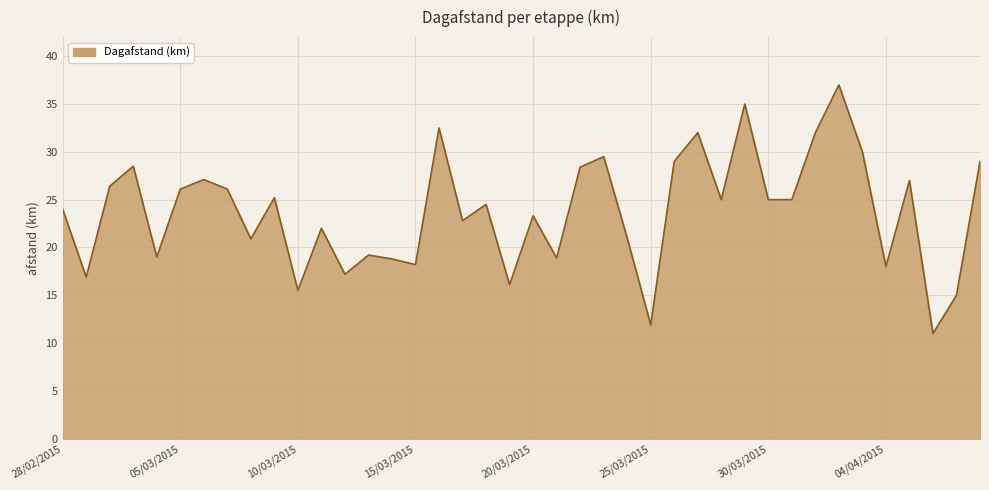

What is the difference between the maximum and minimum values?

26.0